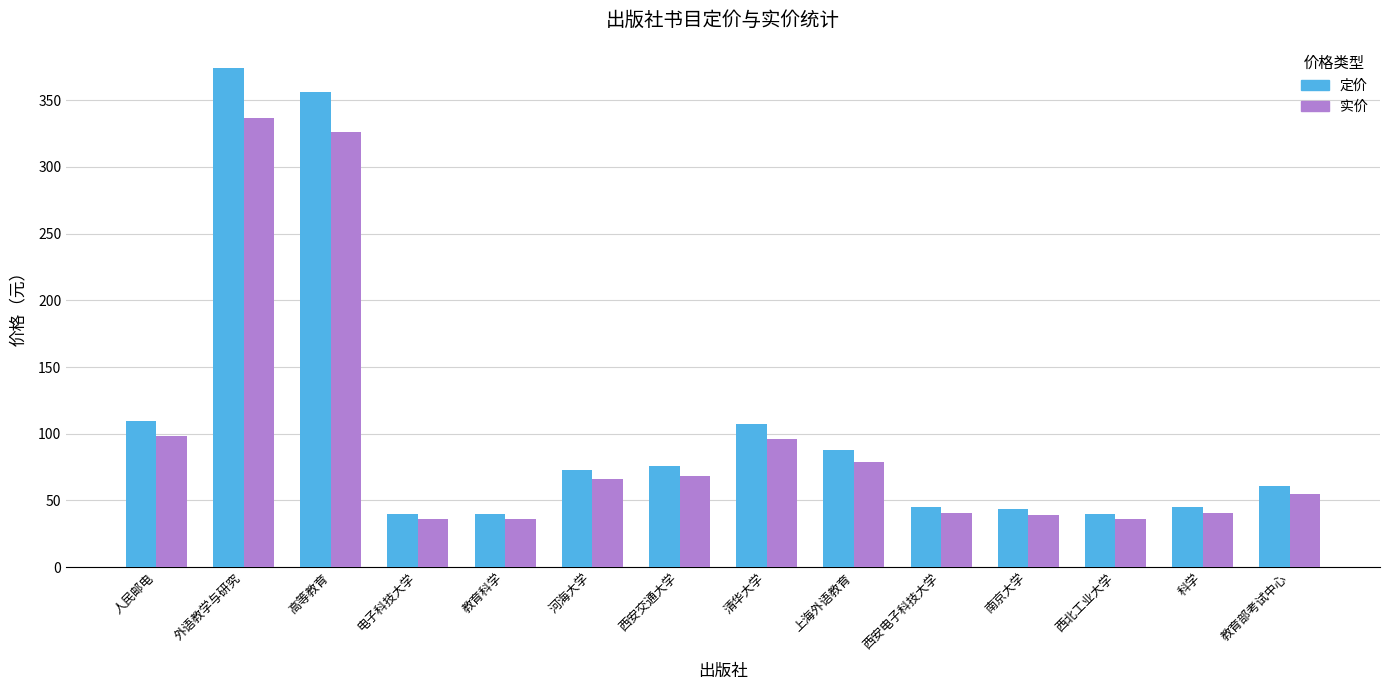

What is the label of the 9th bar from the right?

河海大学